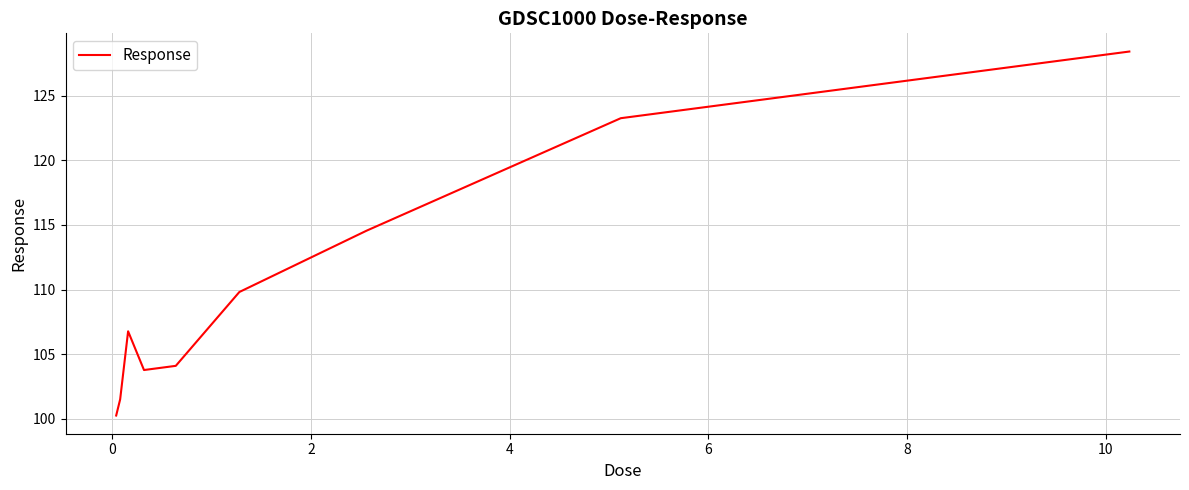

Reading left to right, extract all data points from this chart.

100.2	101.5	106.8	103.8	104.1	109.8	114.6	123.3	128.4